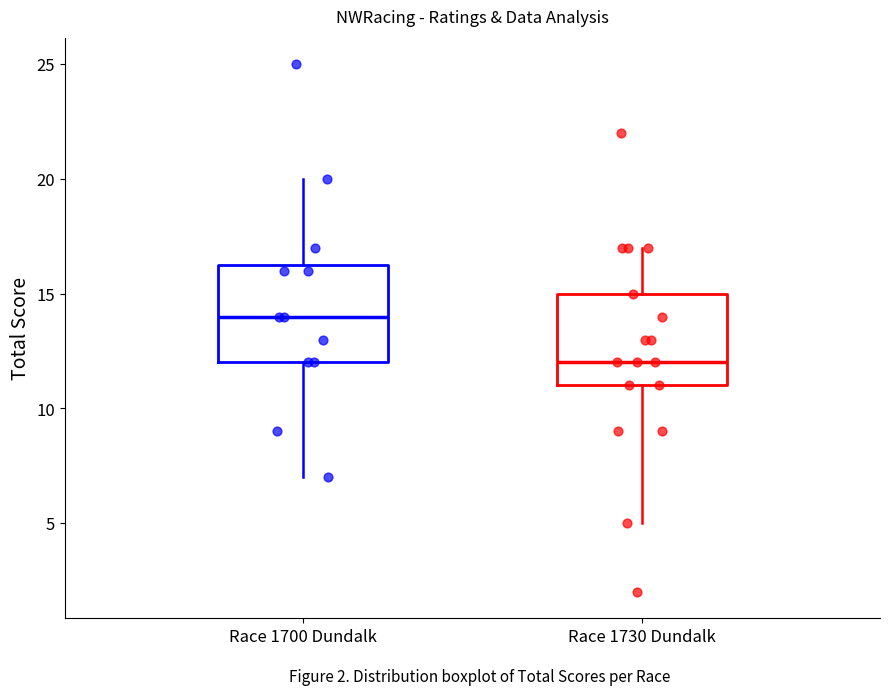

Reading left to right, read every box against the y-axis: the position of its median line, the range the box covers, and the ends of its whiskers. The values are not printed on the chart, so give them approximately, as read against the axis.

Race 1700 Dundalk: median 14.0, box 12.0 to 16.5, whiskers 7.0 to 20.0
Race 1730 Dundalk: median 12.0, box 11.0 to 15.0, whiskers 5.0 to 17.0